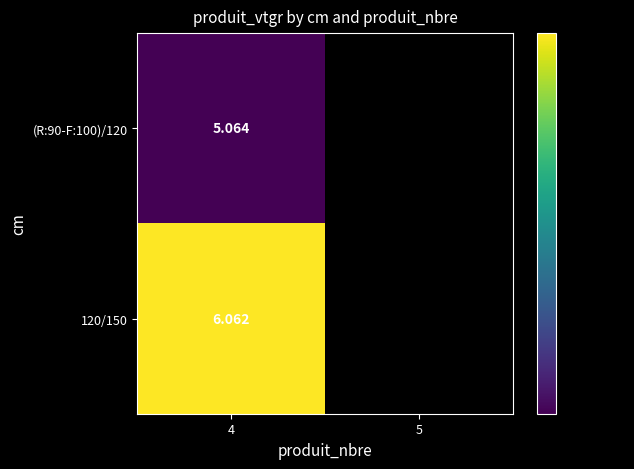

What is the spread (max minus min) of values at 4?

1.0